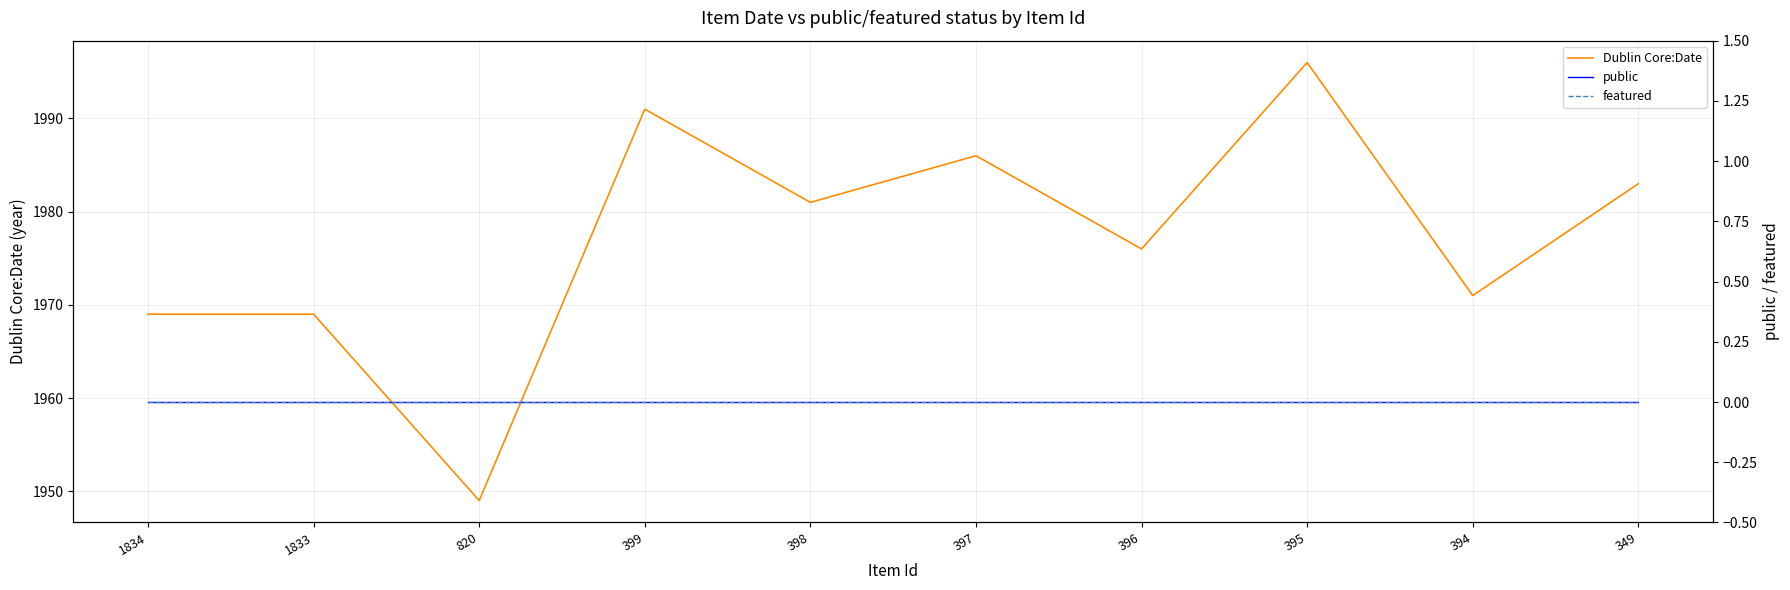

At which label is Dublin Core:Date closest to 1972?

394